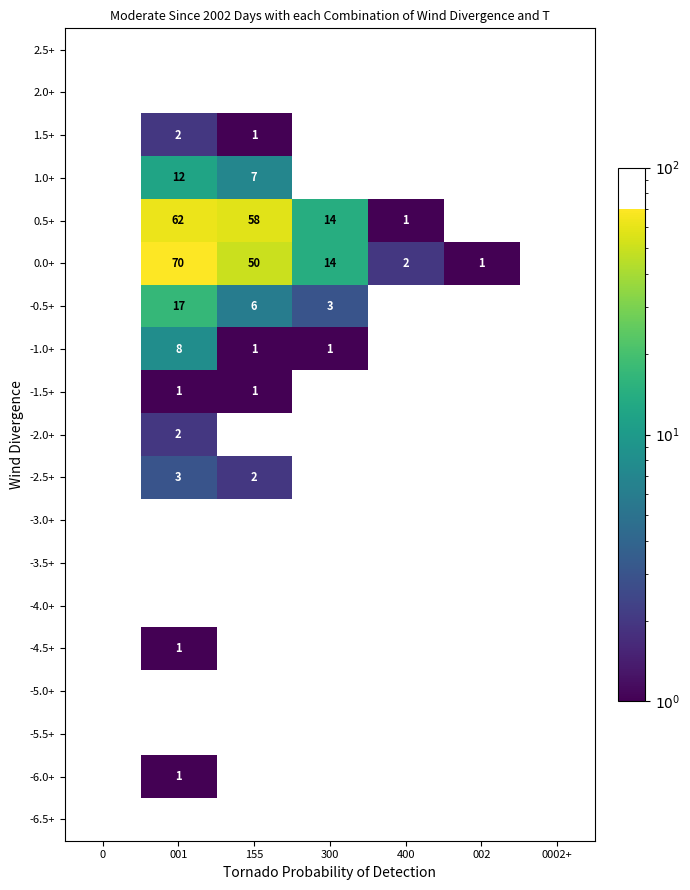

Is it true that 1.0+ equals 10 at 155?

False